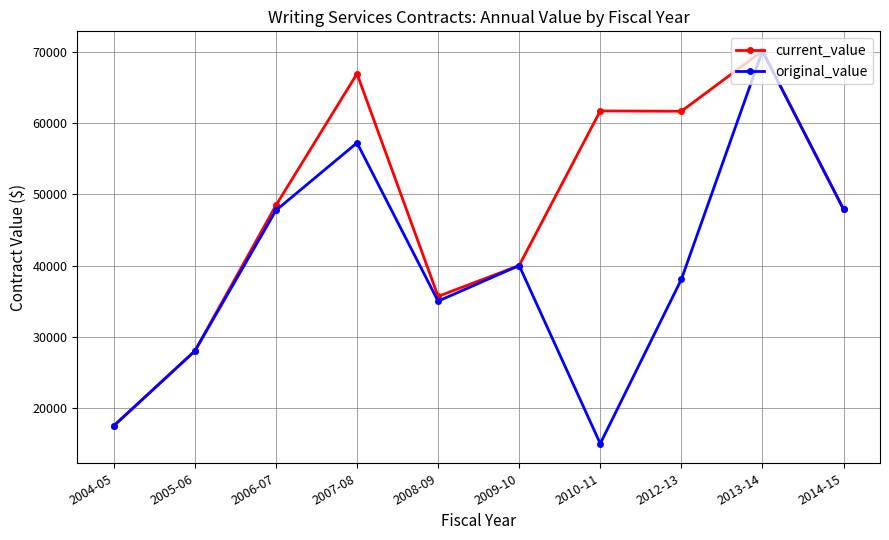

True or false: original_value has more than 0 interior local peaks.

True